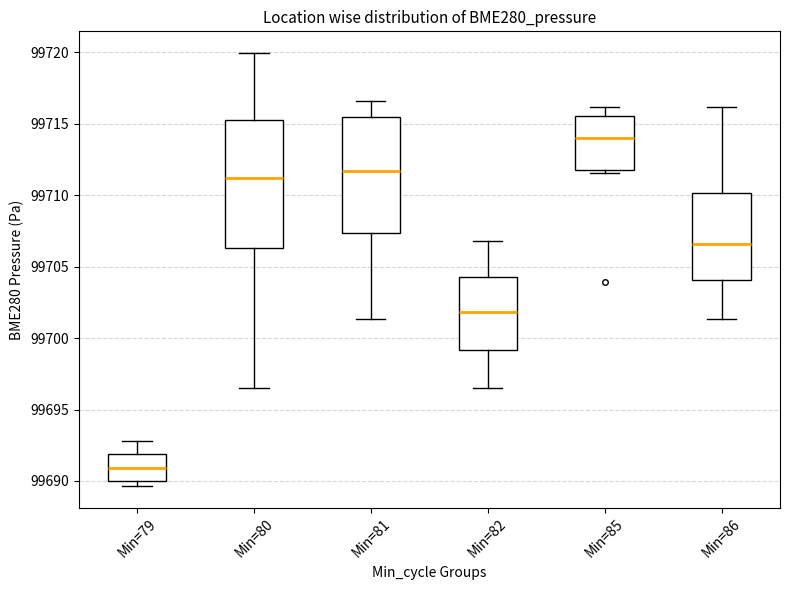

Reading left to right, read every box against the y-axis: the position of its median line, the range the box covers, and the ends of its whiskers. The values are not printed on the chart, so give them approximately, as read against the axis.

Min=79: median 99691.0, box 99690.0 to 99692.0, whiskers 99689.5 to 99693.0
Min=80: median 99711.0, box 99706.5 to 99715.0, whiskers 99696.5 to 99720.0
Min=81: median 99711.5, box 99707.5 to 99715.5, whiskers 99701.5 to 99716.5
Min=82: median 99702.0, box 99699.0 to 99704.5, whiskers 99696.5 to 99707.0
Min=85: median 99714.0, box 99712.0 to 99715.5, whiskers 99711.5 to 99716.0
Min=86: median 99706.5, box 99704.0 to 99710.0, whiskers 99701.5 to 99716.0